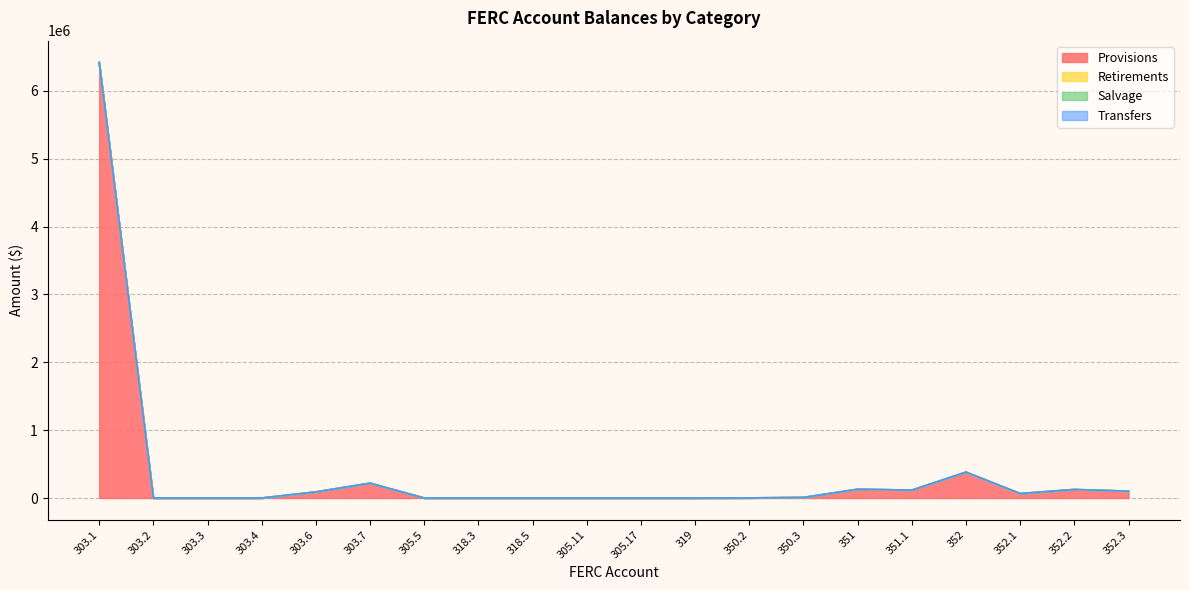

What is the approximate value of Provisions at 352.2?

125815.2